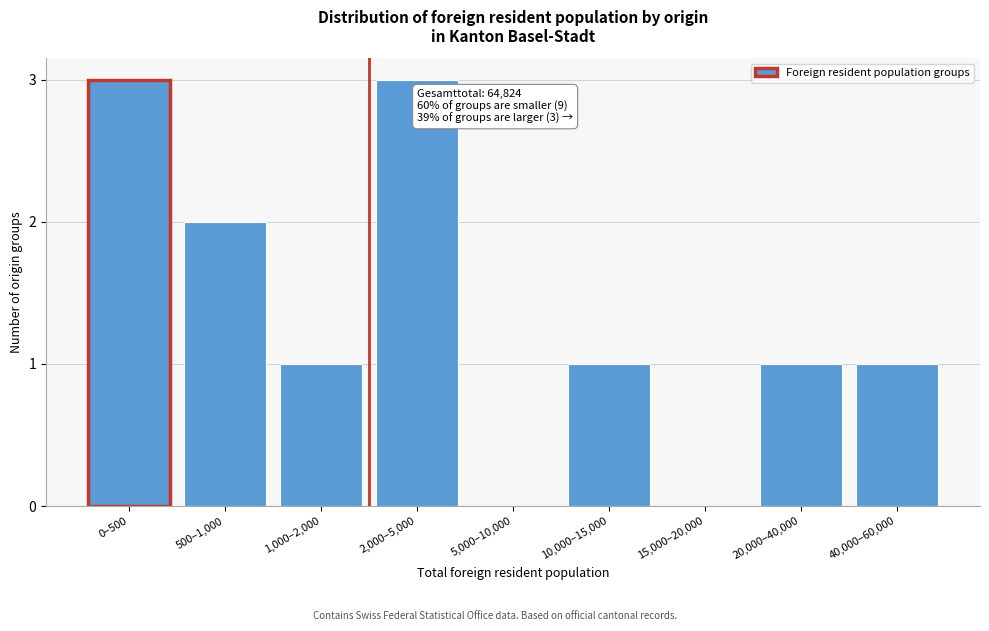

Reading left to right, what are all the values shown in this chart?

0–500=3	500–1,000=2	1,000–2,000=1	2,000–5,000=3	5,000–10,000=0	10,000–15,000=1	15,000–20,000=0	20,000–40,000=1	40,000–60,000=1